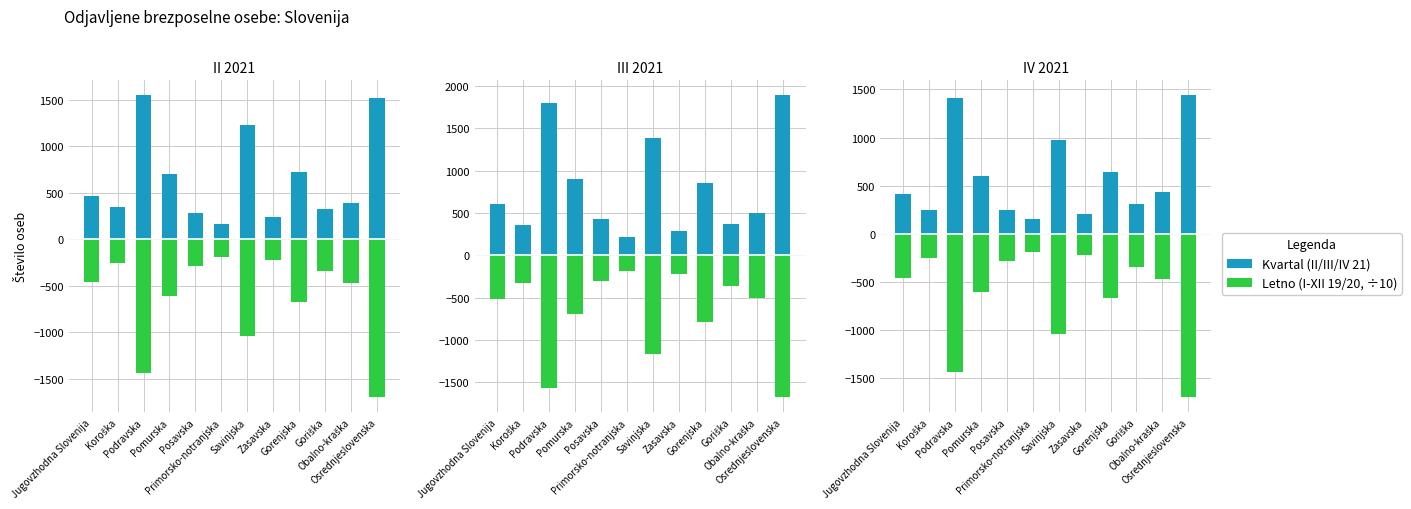

True or false: I-XII 19 has a value of -439.7 at Gorenjska.

False